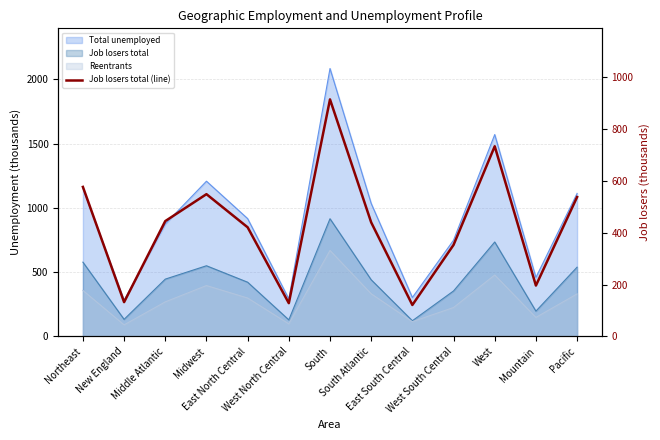

At which category does the chart reach its minimum across all series?

East South Central